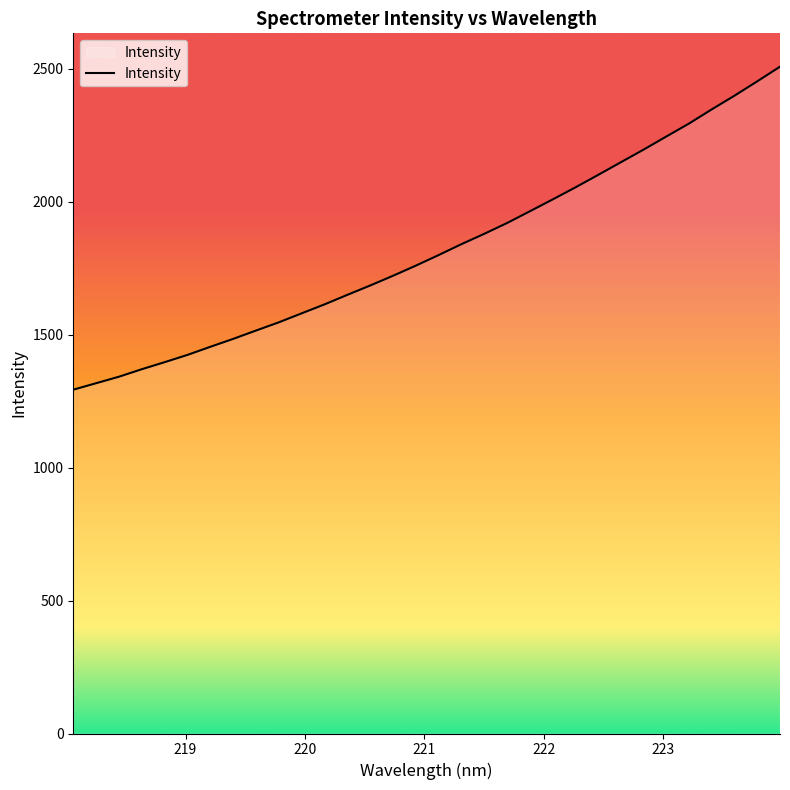

Count the number of categories in the chart.

32